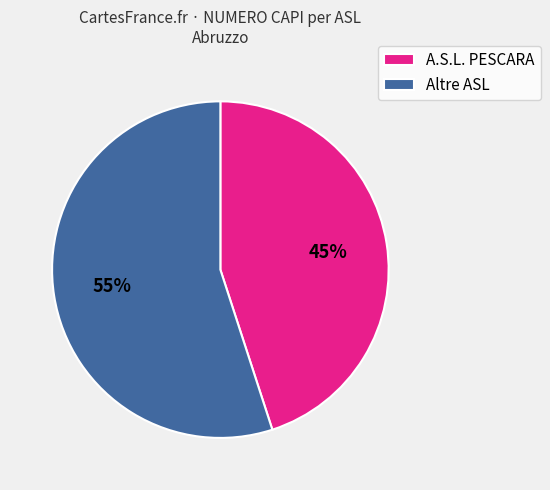

Rank the categories by value from lowest to highest.

A.S.L. PESCARA, Altre ASL